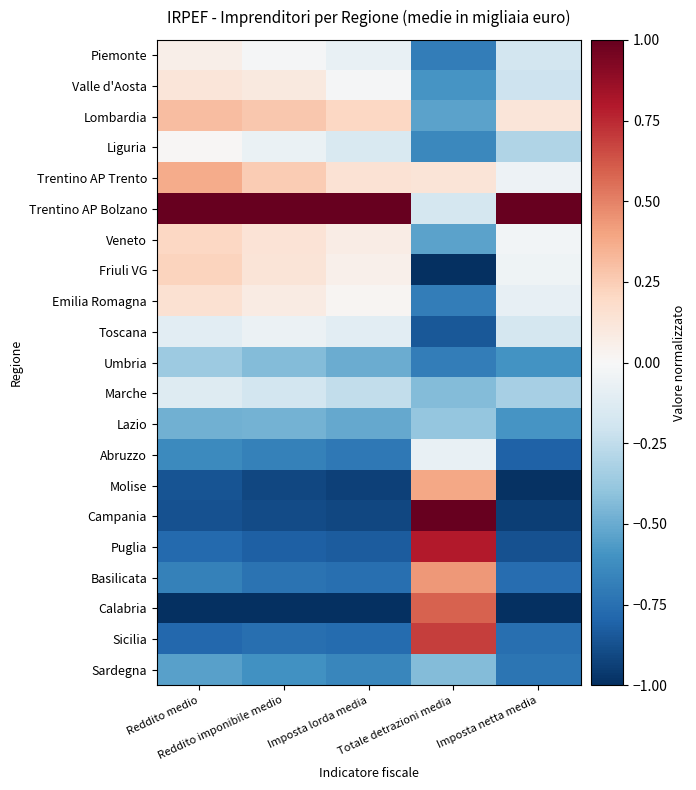

At which category is the sum across all series the highest?

Totale detrazioni media